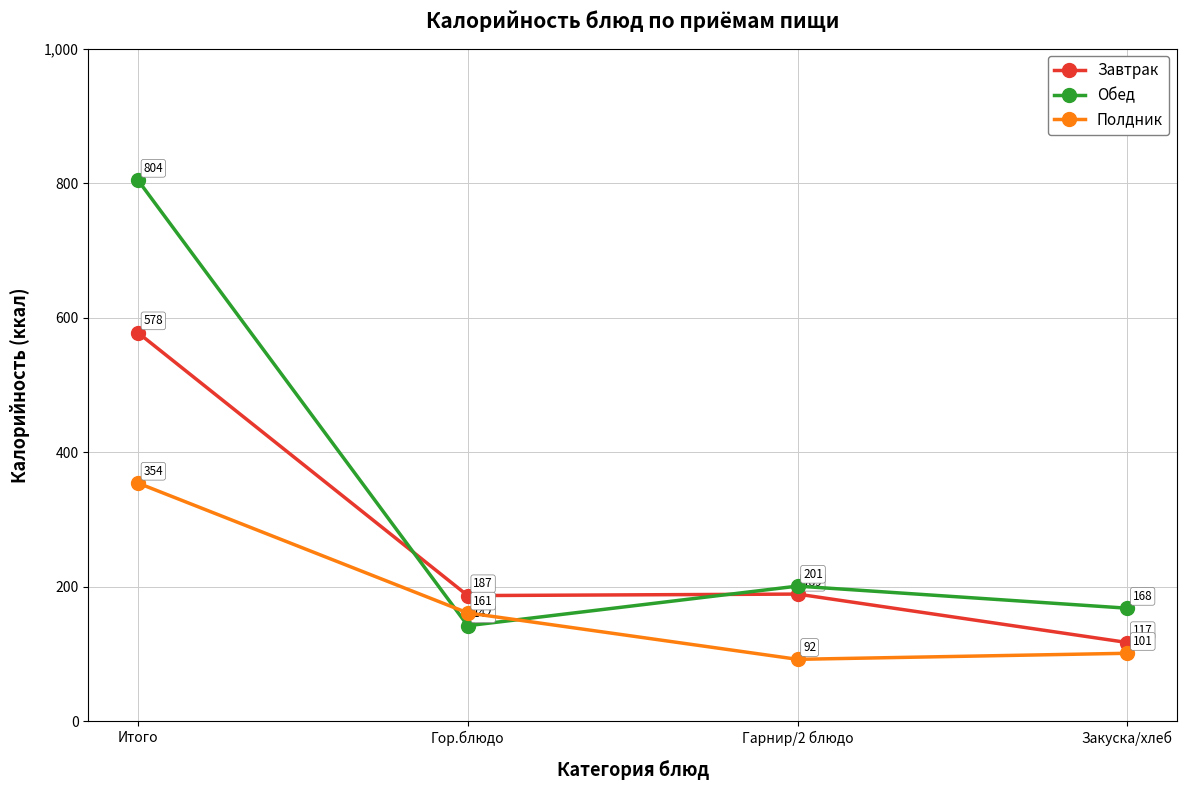

What is the label of the 2nd point from the right?

Гарнир/2 блюдо